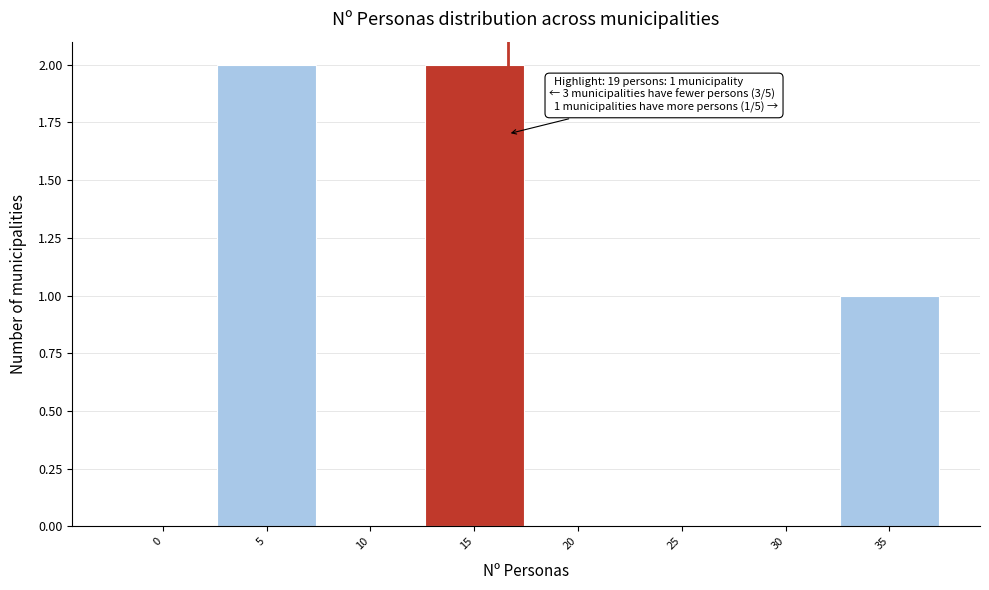

Reading right to left, extract all data points from this chart.

35=1	30=0	25=0	20=0	15=2	10=0	5=2	0=0